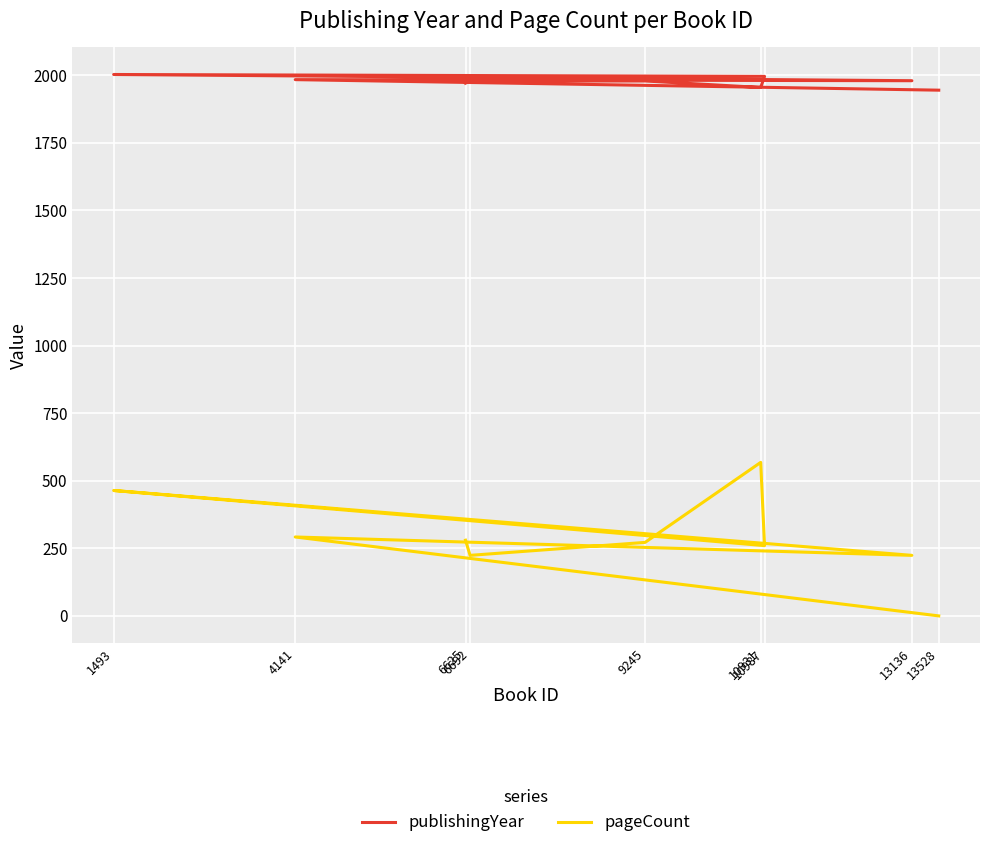

At 6692, list the series in order from smallest to largest.

pageCount, publishingYear